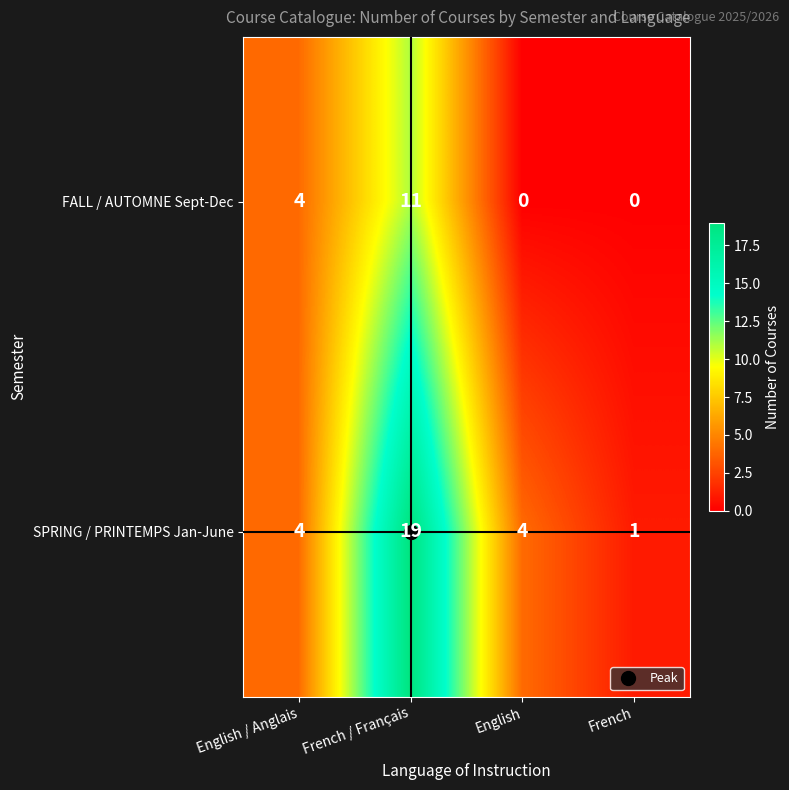

At how many categories does at least one series exceed 0?

4